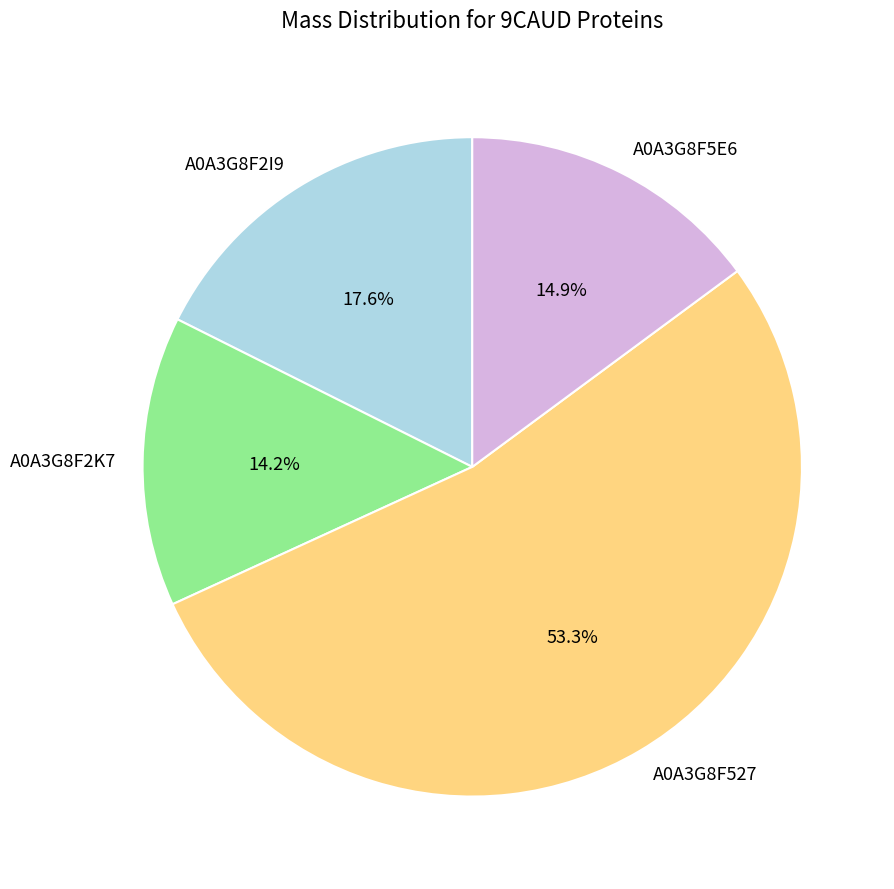

Count the number of slices in the pie.

4